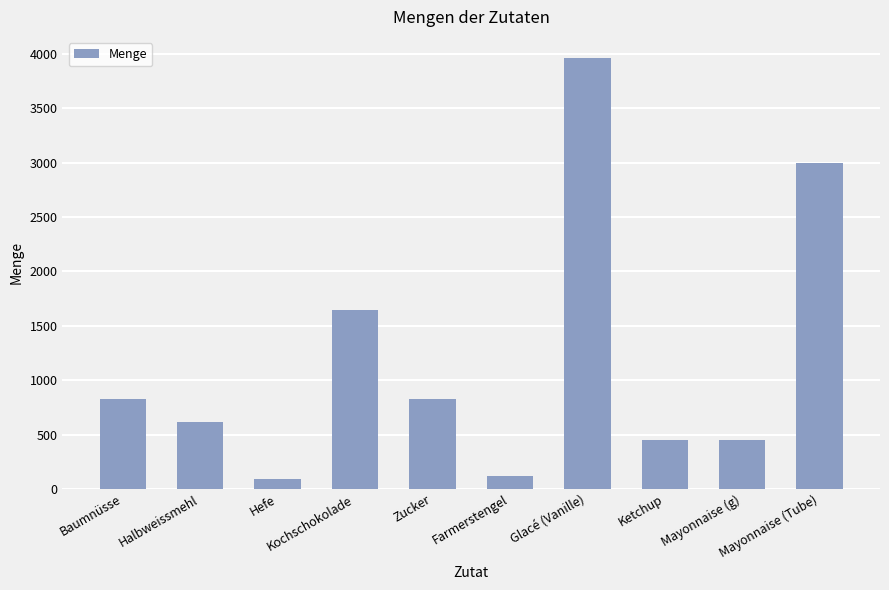

Are the bars grouped side by side (vs. stacked)?

No